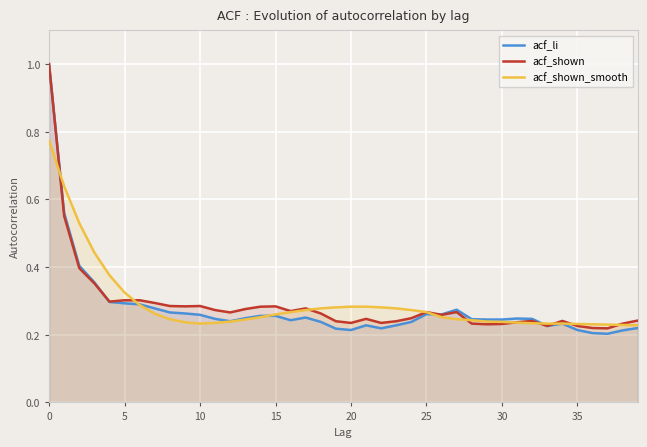

At 29, list the series in order from largest to smallest.

acf_li, acf_shown_smooth, acf_shown